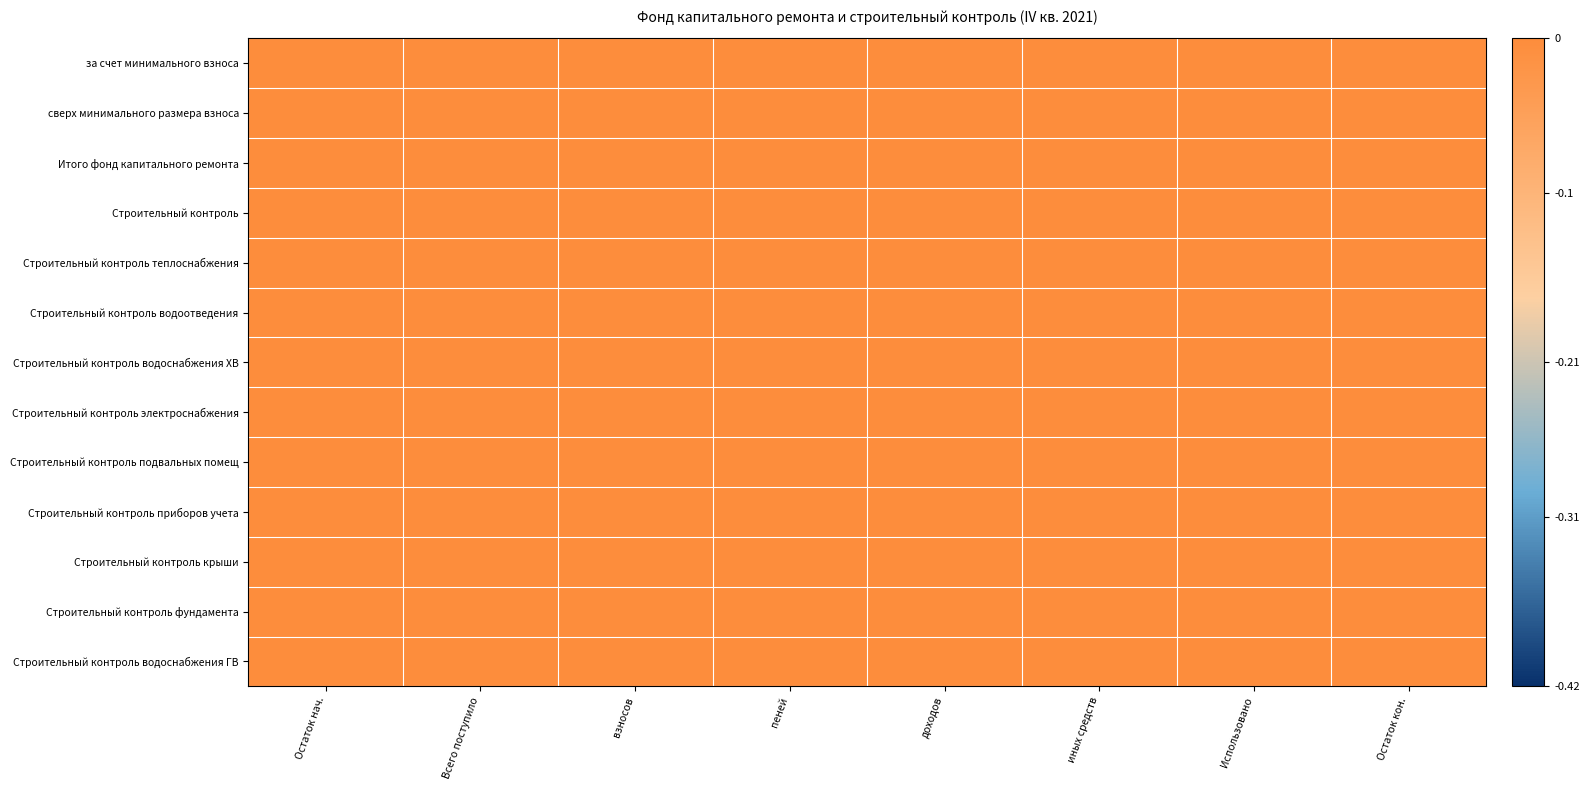

At Использовано, list the series in order from smallest to largest.

Строительный контроль, Строительный контроль теплоснабжения, Строительный контроль водоотведения, Строительный контроль водоснабжения ХВ, Строительный контроль электроснабжения, Строительный контроль подвальных помещ, Строительный контроль приборов учета, Строительный контроль крыши, Строительный контроль фундамента, Строительный контроль водоснабжения ГВ, за счет минимального взноса, сверх минимального размера взноса, Итого фонд капитального ремонта